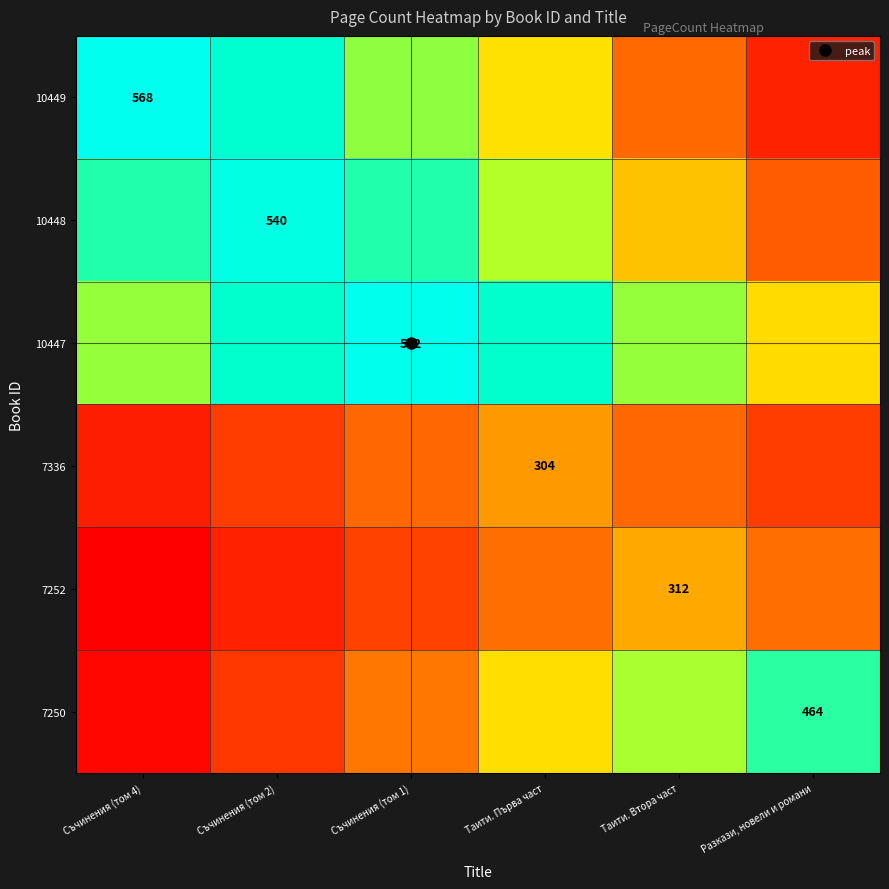

How many data points in 10448 are above 468?

1